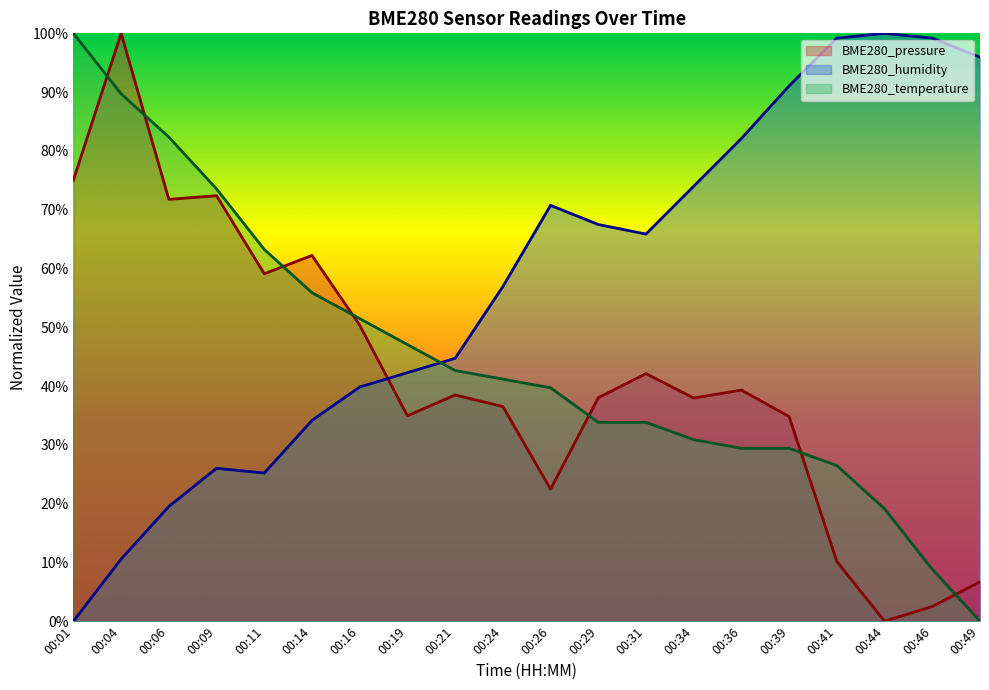

Which series has the largest total across all categories?

BME280_humidity